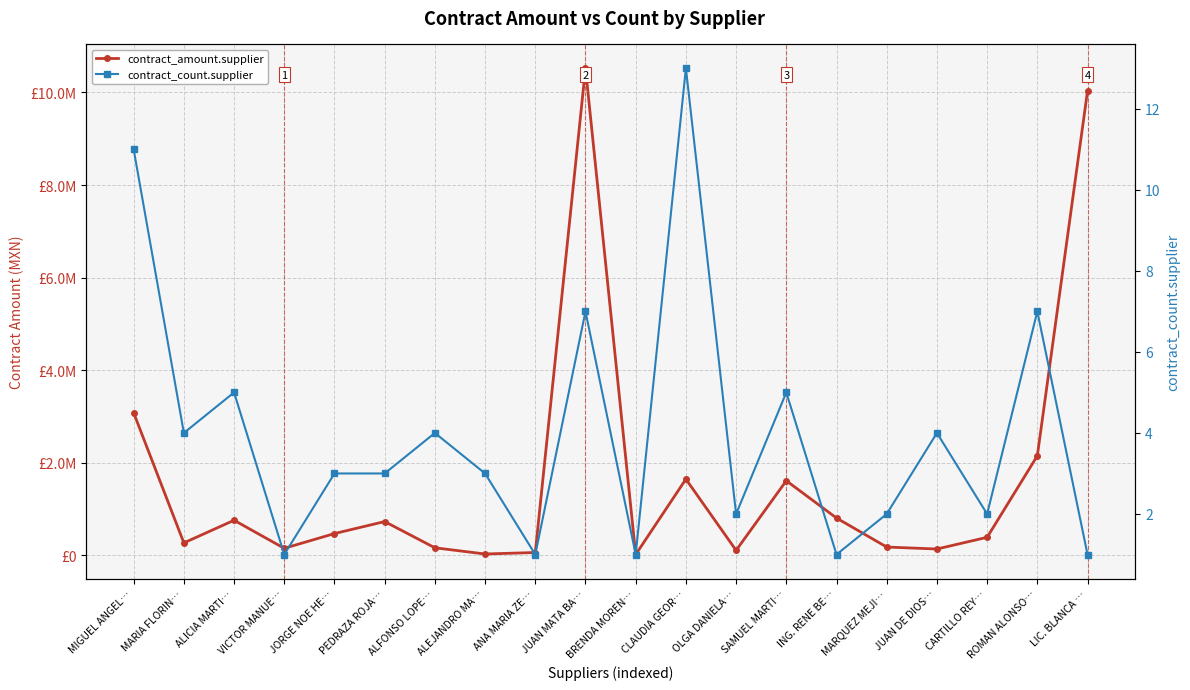

At which label is contract_count.supplier closest to 7?

JUAN MATA BA…